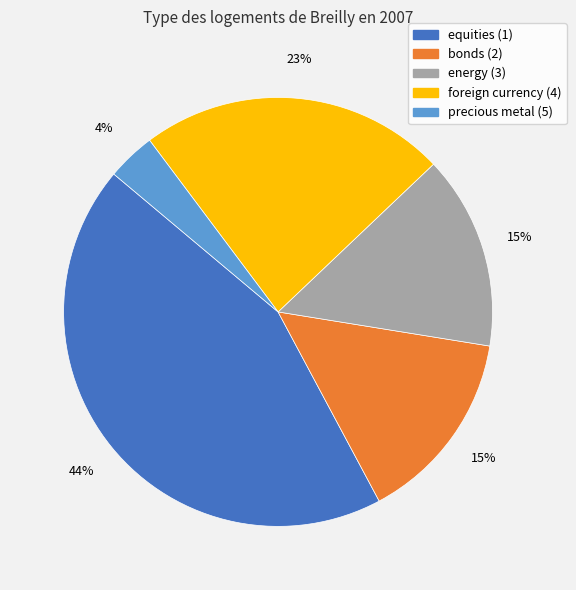

What percentage is the precious metal (5) slice, to the nearest percent?

4%